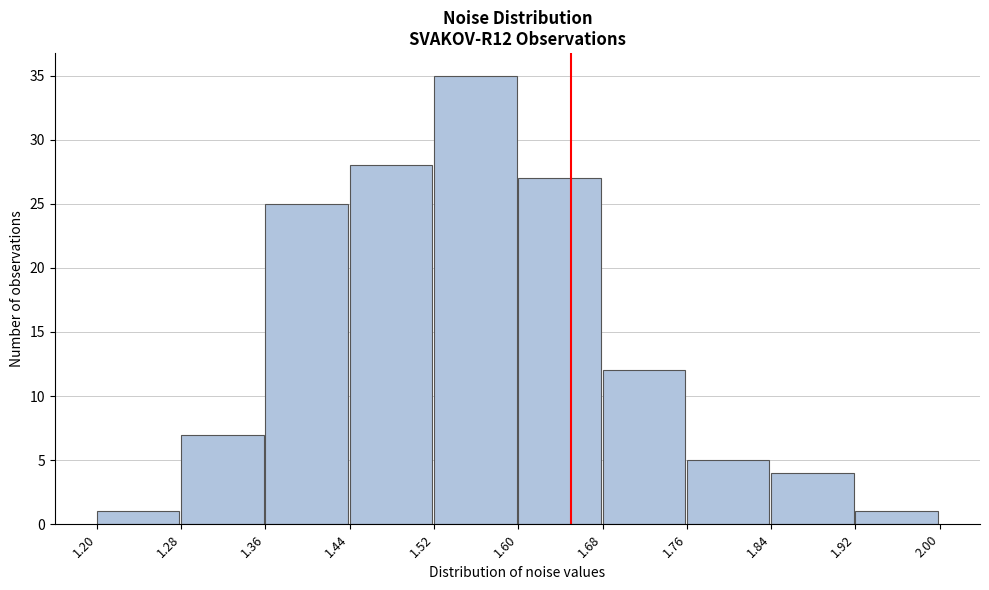

Reading left to right, list every bar in this chart as the range it spans on the x-axis followed by its height. The values are not printed on the chart, so give them approximately, as read against the axis.

1.20 to 1.28: 1
1.28 to 1.36: 7
1.36 to 1.44: 25
1.44 to 1.52: 28
1.52 to 1.60: 35
1.60 to 1.68: 27
1.68 to 1.76: 12
1.76 to 1.84: 5
1.84 to 1.92: 4
1.92 to 2.00: 1